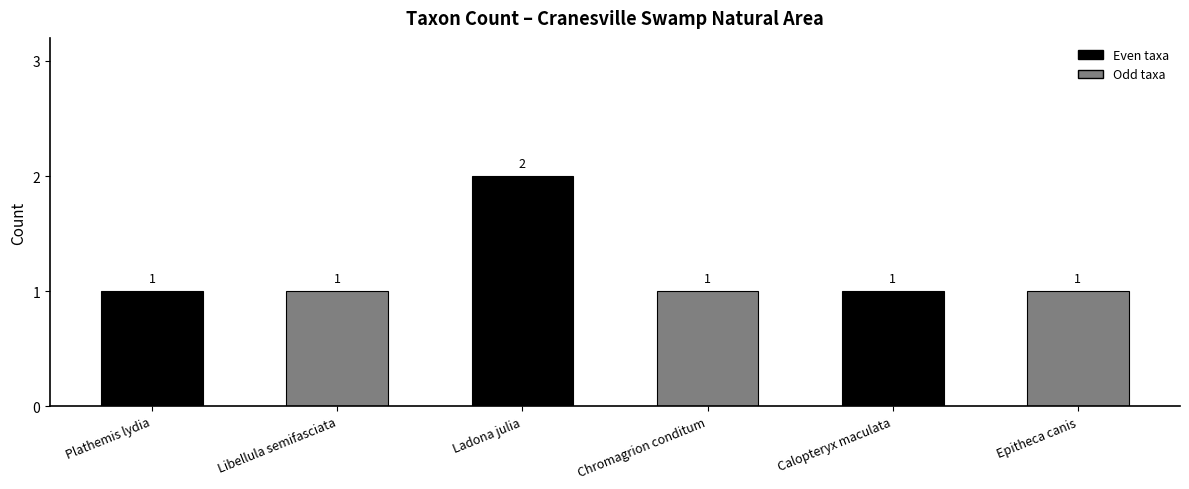

True or false: the data shows 0 at Chromagrion conditum.

False